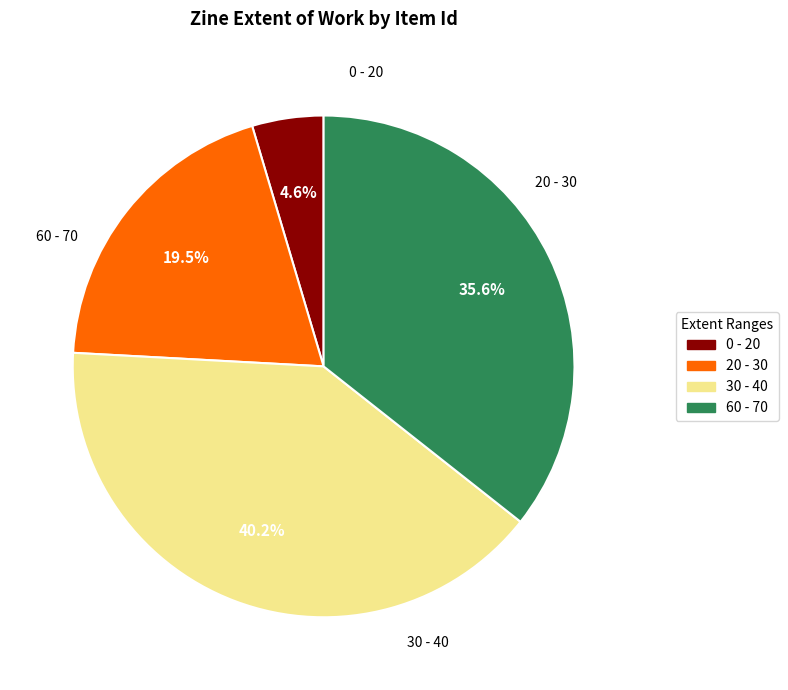

Is there any slice that represents more than half of the pie?

No